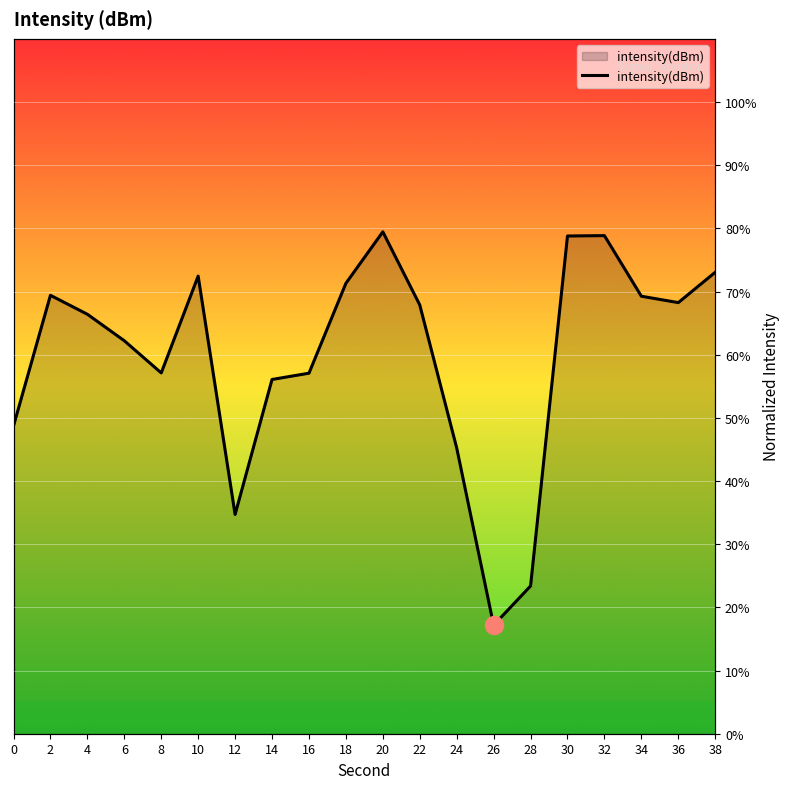

Count the number of data series in this chart.

1